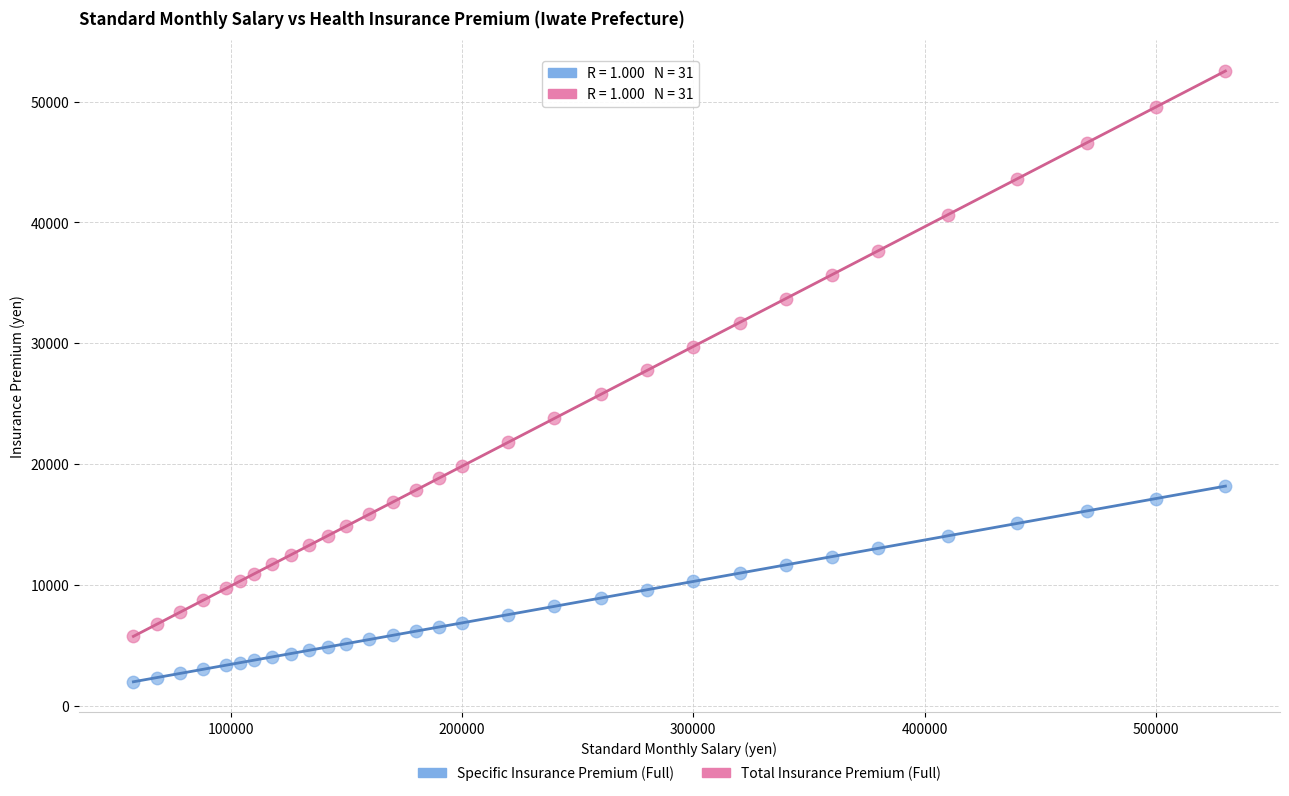

Which series has the largest Y range (max minus min)?

Total Insurance Premium (Full)